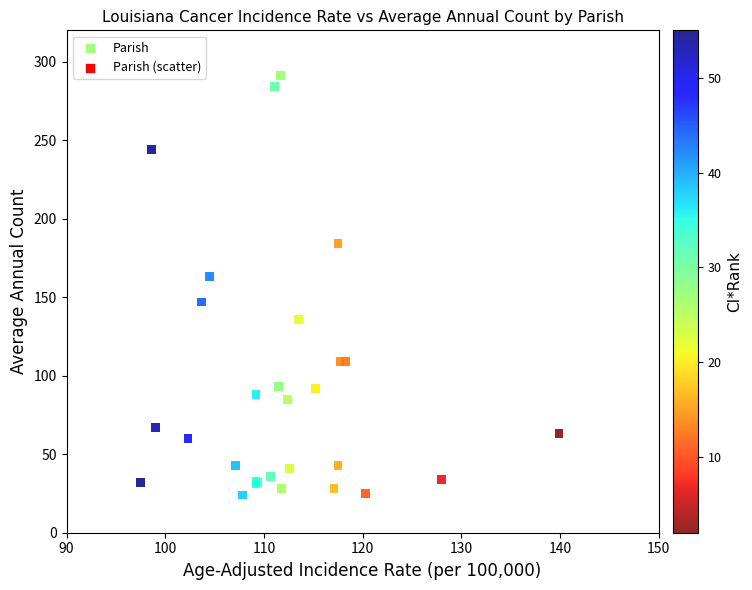

What Y value in the scatter plot is closest to 157?

163